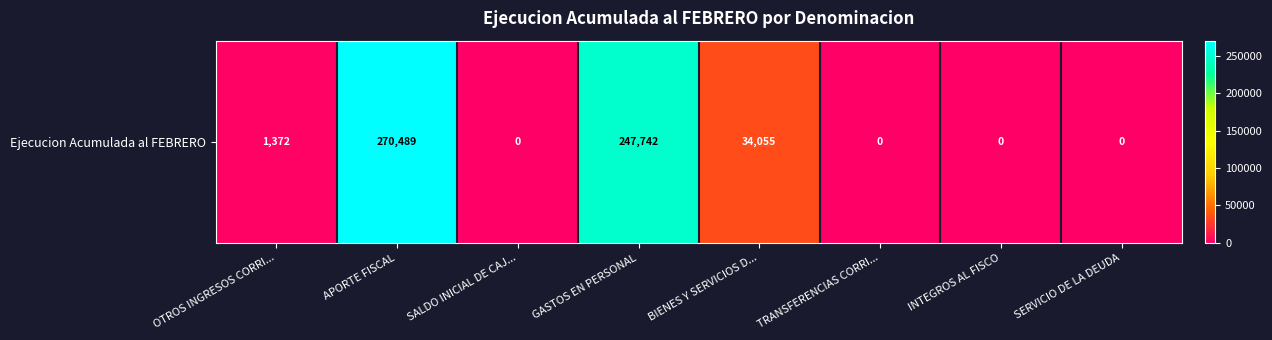

List the labels in order of value, largest first.

APORTE FISCAL, GASTOS EN PERSONAL, BIENES Y SERVICIOS D..., OTROS INGRESOS CORRI..., SALDO INICIAL DE CAJ..., TRANSFERENCIAS CORRI..., INTEGROS AL FISCO, SERVICIO DE LA DEUDA